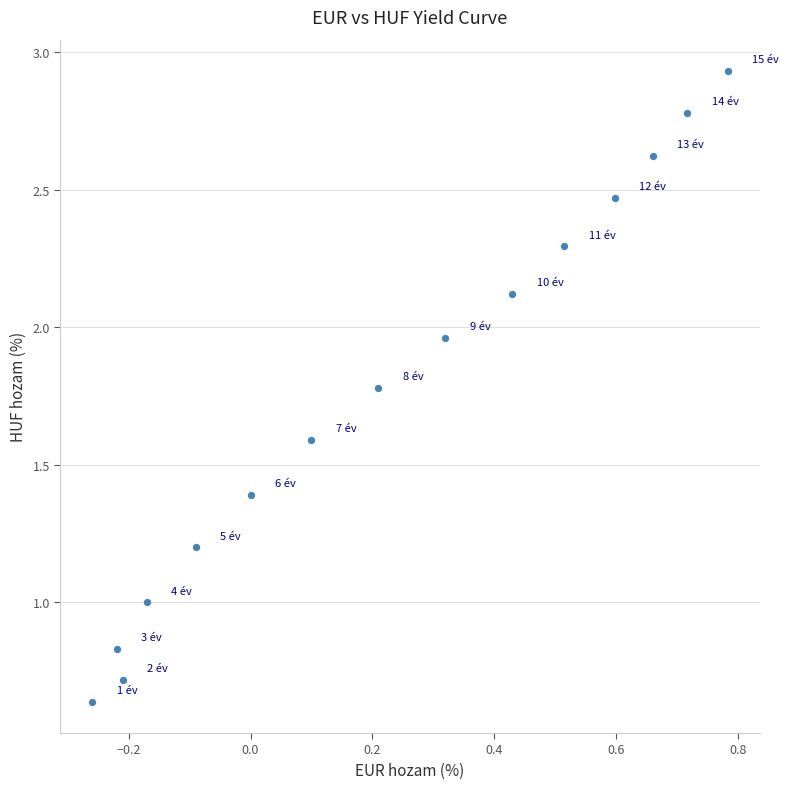

What is the range of Y values (max minus min)?

2.3